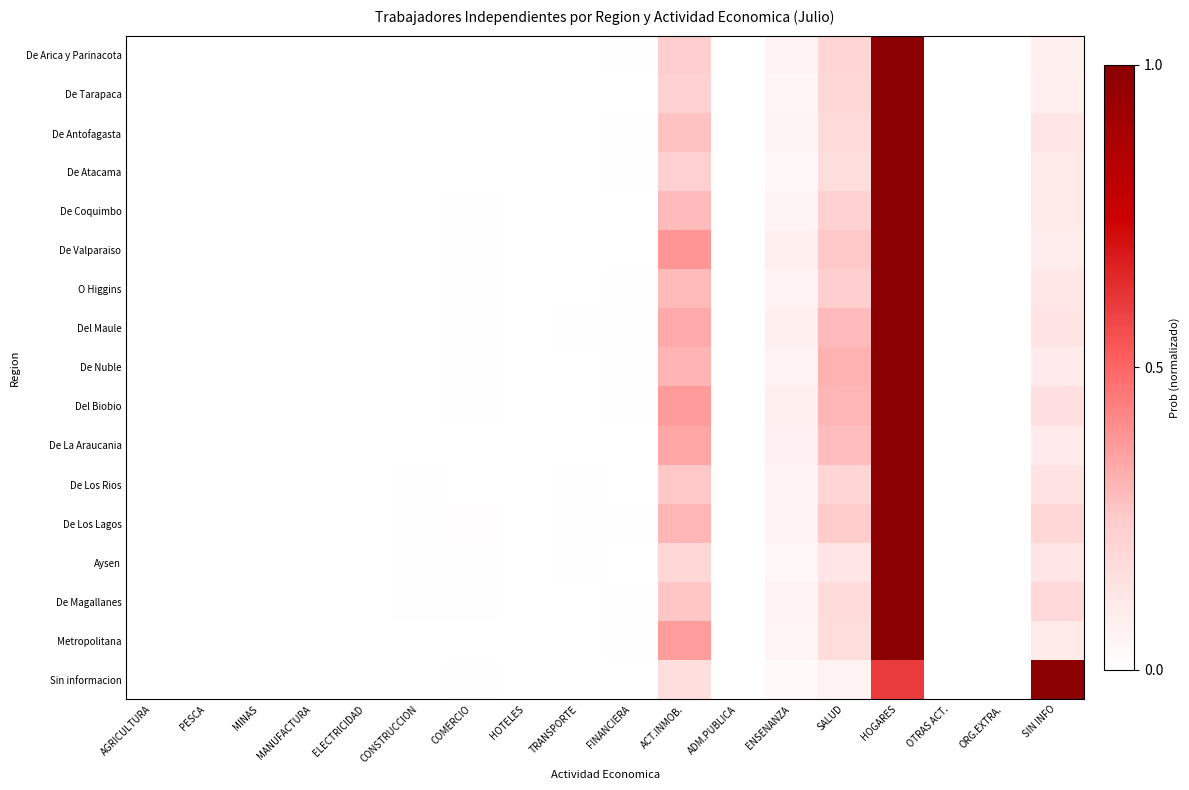

What is the maximum value shown in the chart?

1.0